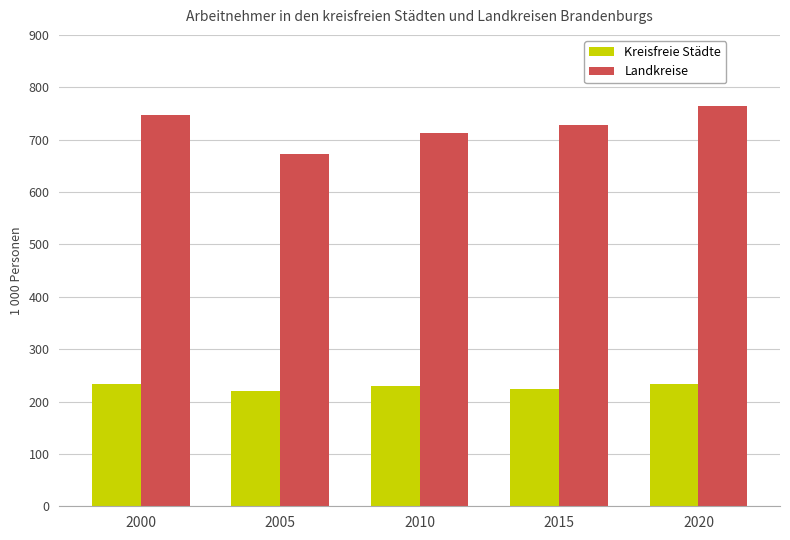

Does the chart contain any negative values?

No